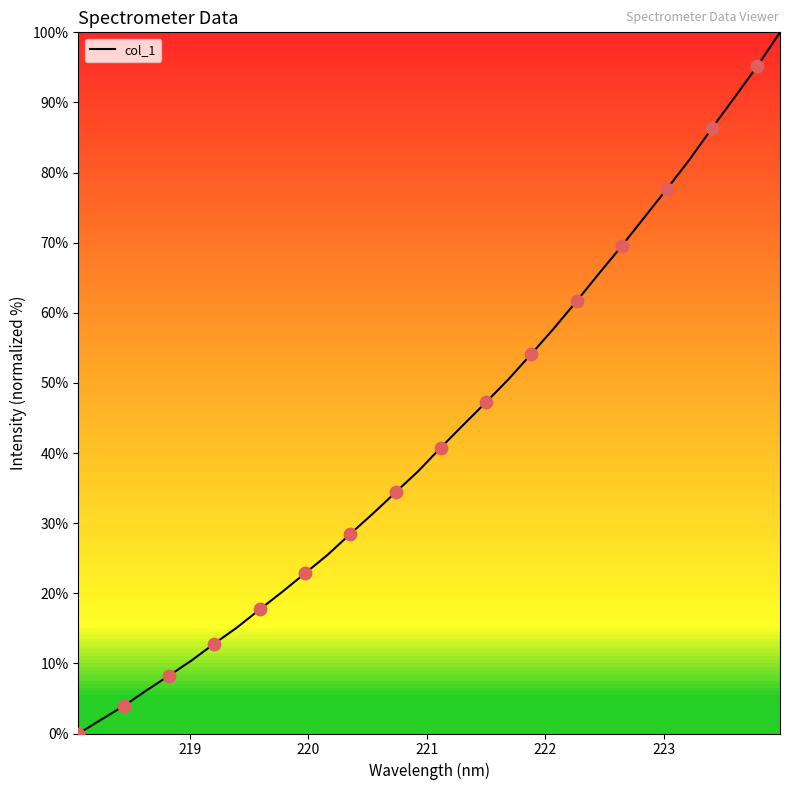

What is the difference between the maximum and minimum values?

100.0